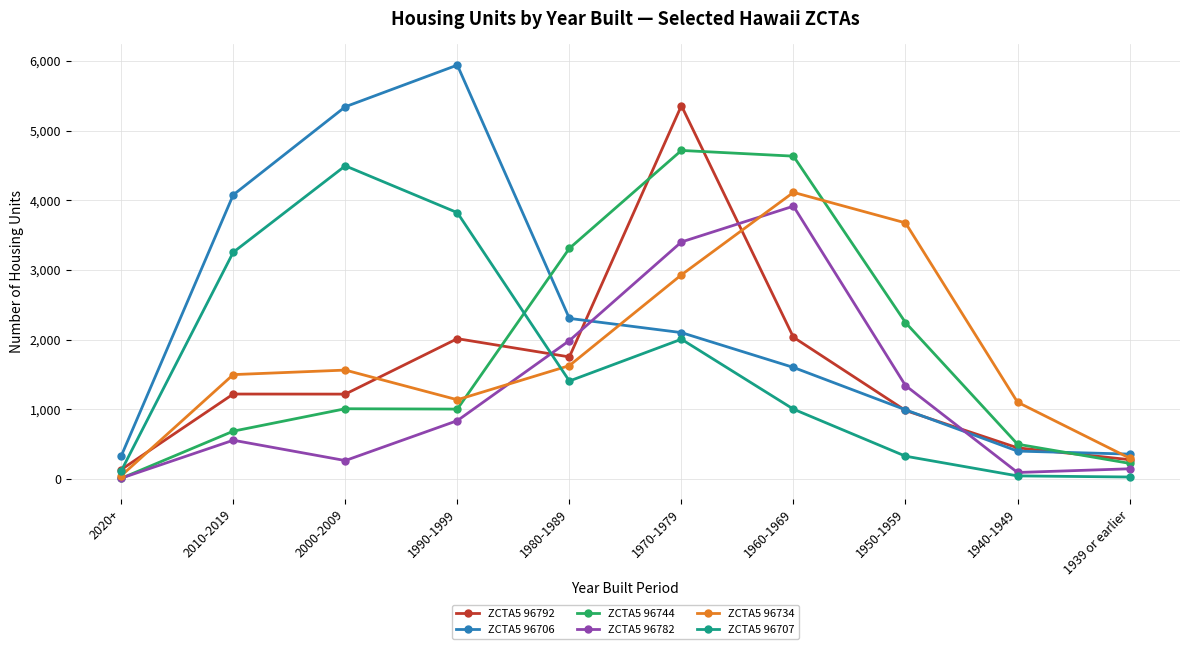

Does the chart have visible grid lines?

Yes